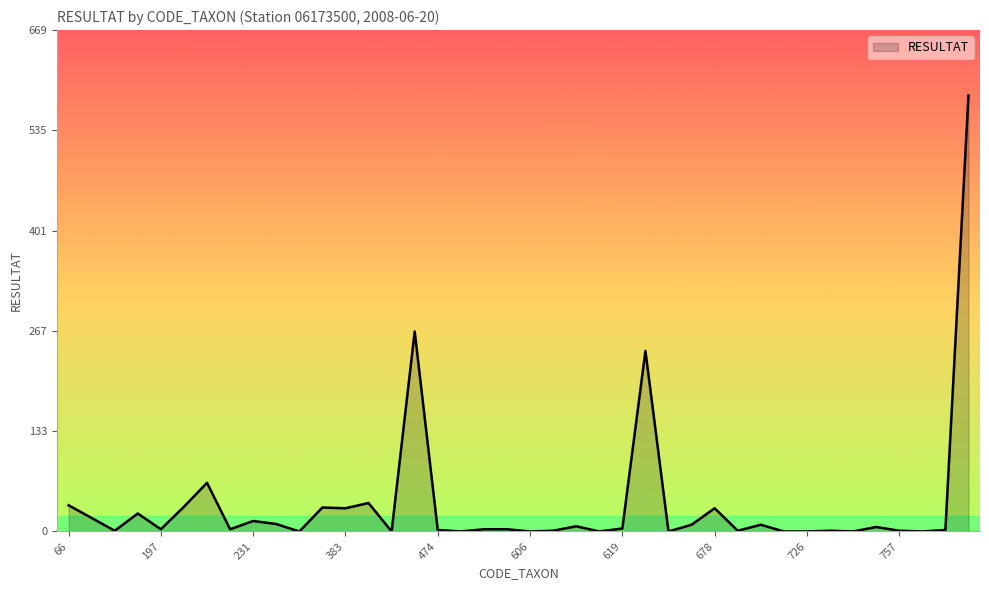

What is the maximum value shown in the chart?

582